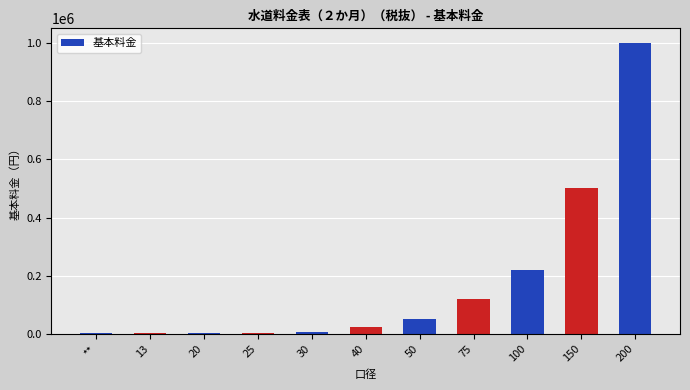

Between 13 and 100, which is larger?

100